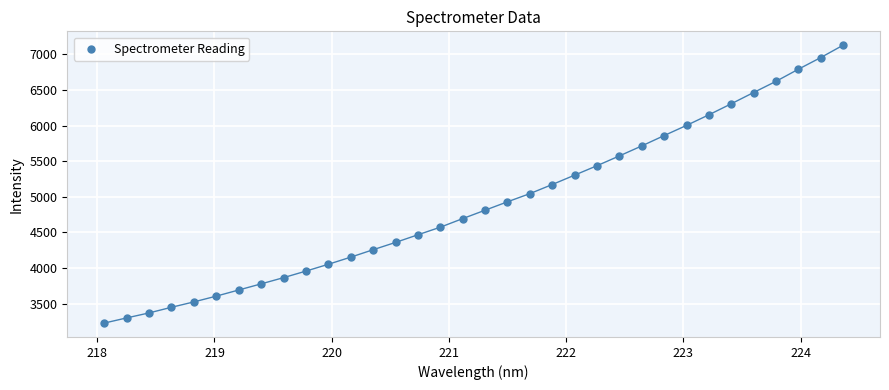

What is the range of X values (max minus min)?

6.3